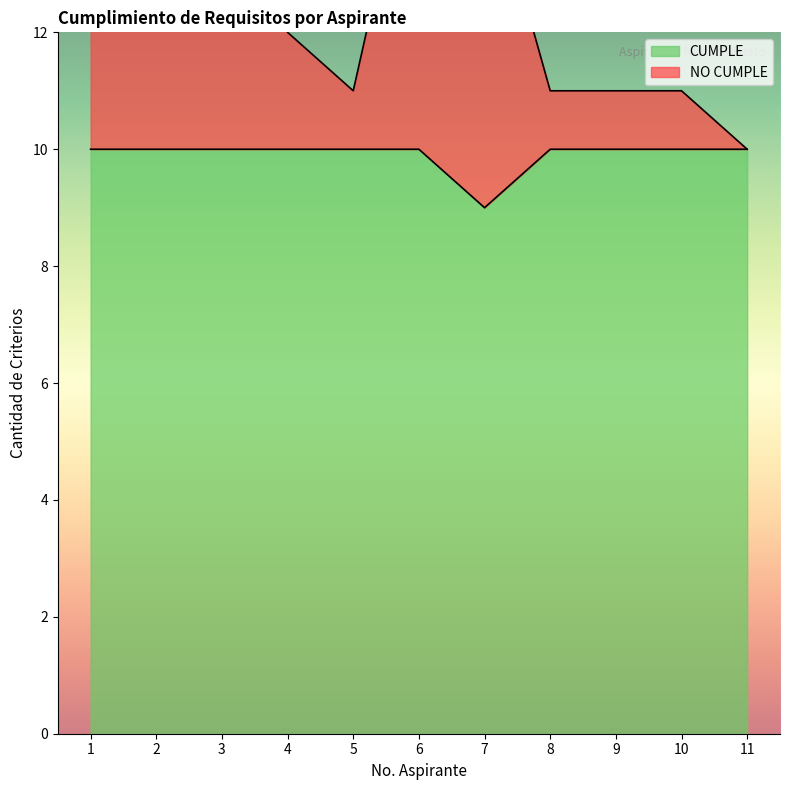

Does the chart display data point markers on the line(s)?

No